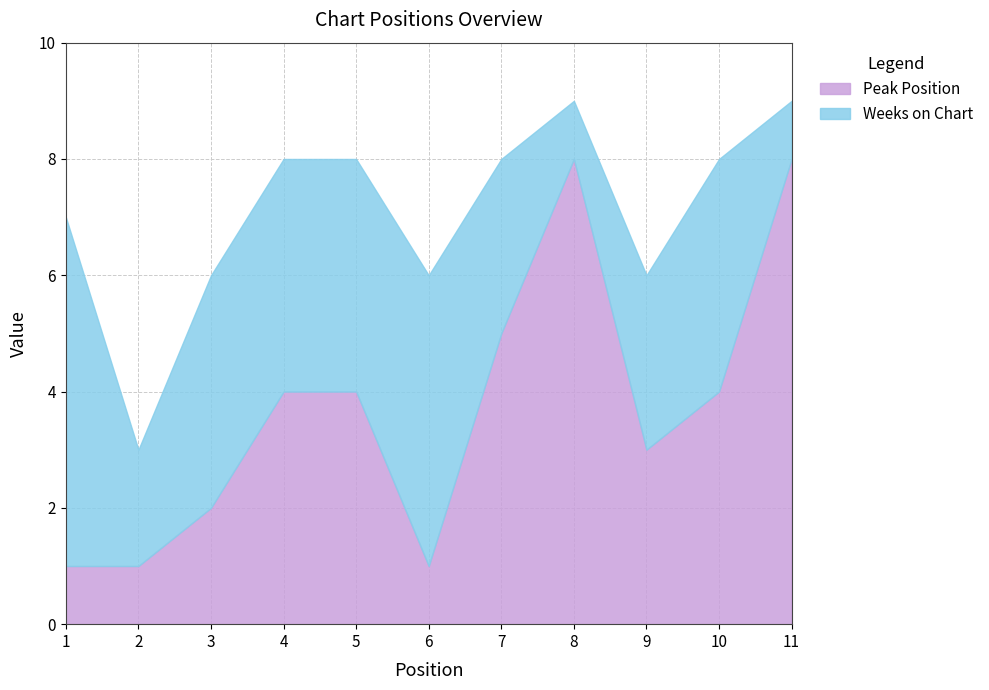

Reading left to right, what are all the values shown in this chart?

1	1	2	4	4	1	5	8	3	4	8